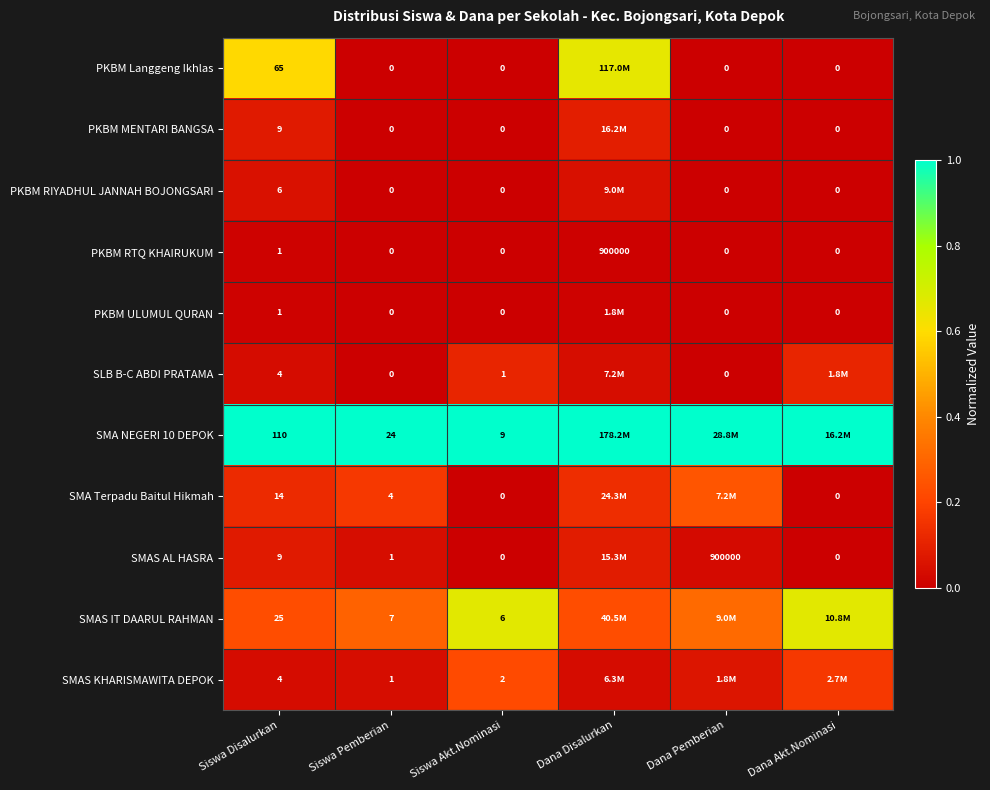

Between Siswa Pemberian and Siswa Disalurkan, which is larger?

Siswa Disalurkan